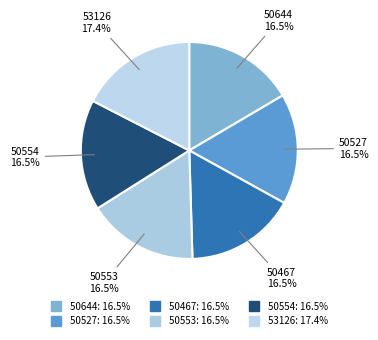

Which category has the biggest portion of the pie?

53126